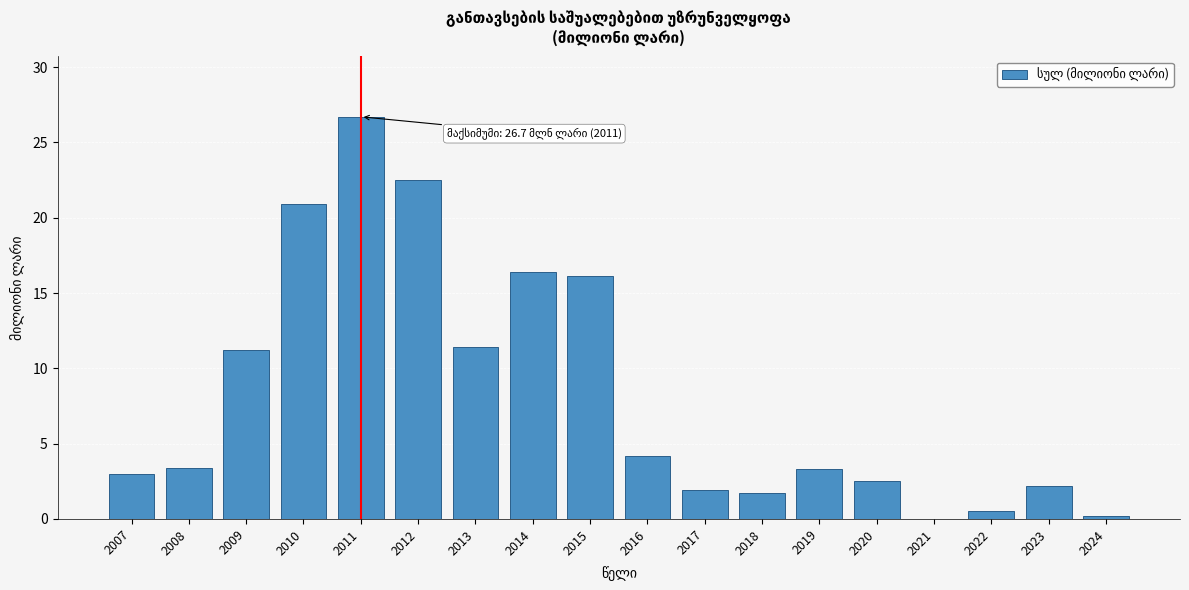

Is it true that the value at 2008 is 5.0?

False